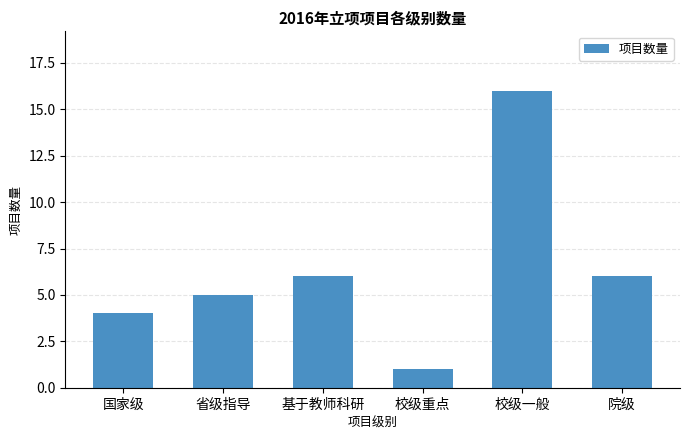

Reading right to left, list all the values displayed in this chart.

6	16	1	6	5	4